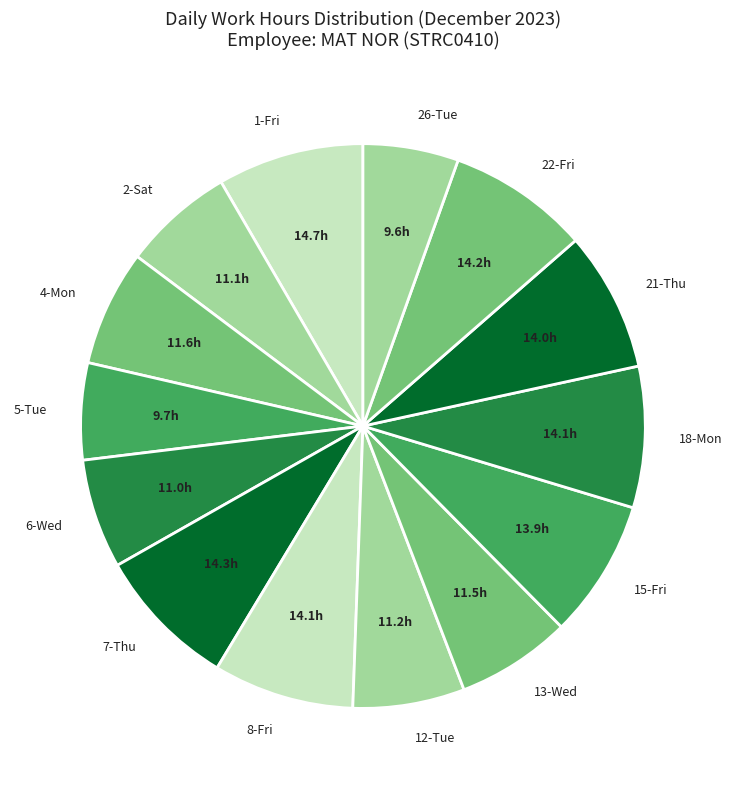

Is 6-Wed the majority of the pie?

No